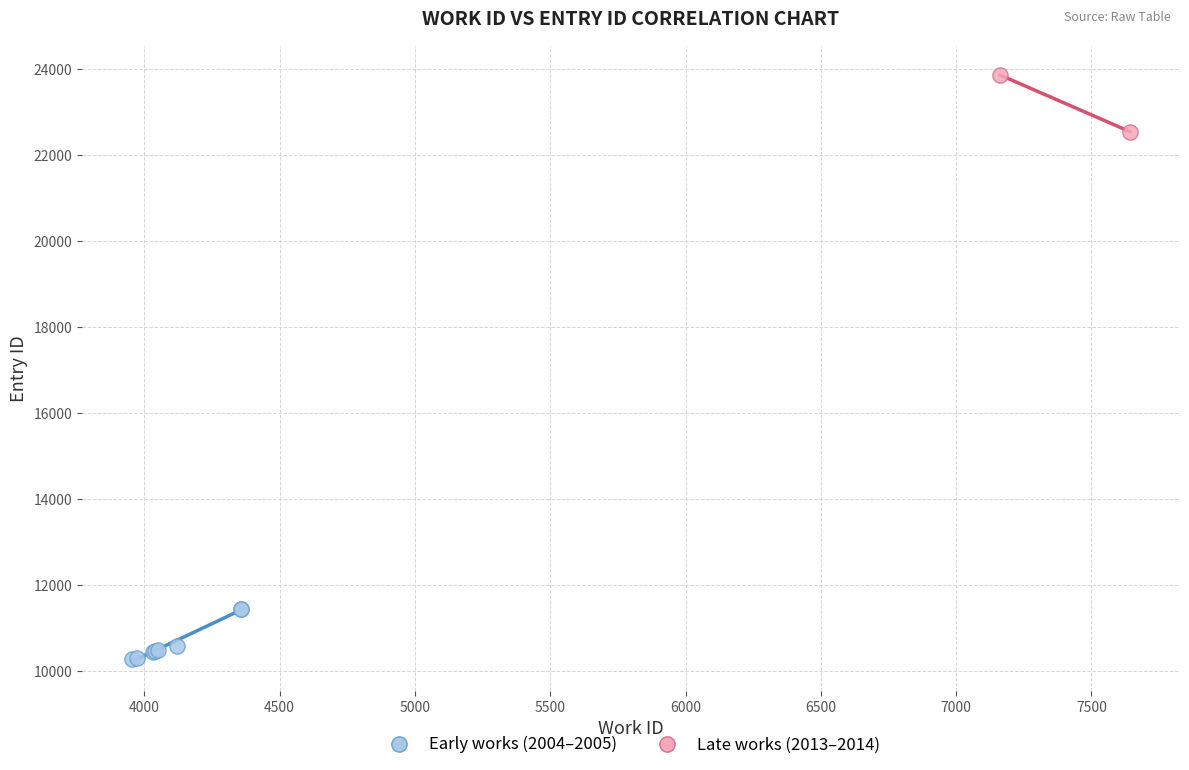

What are all the series names shown in the legend?

Early works (2004–2005), Late works (2013–2014)